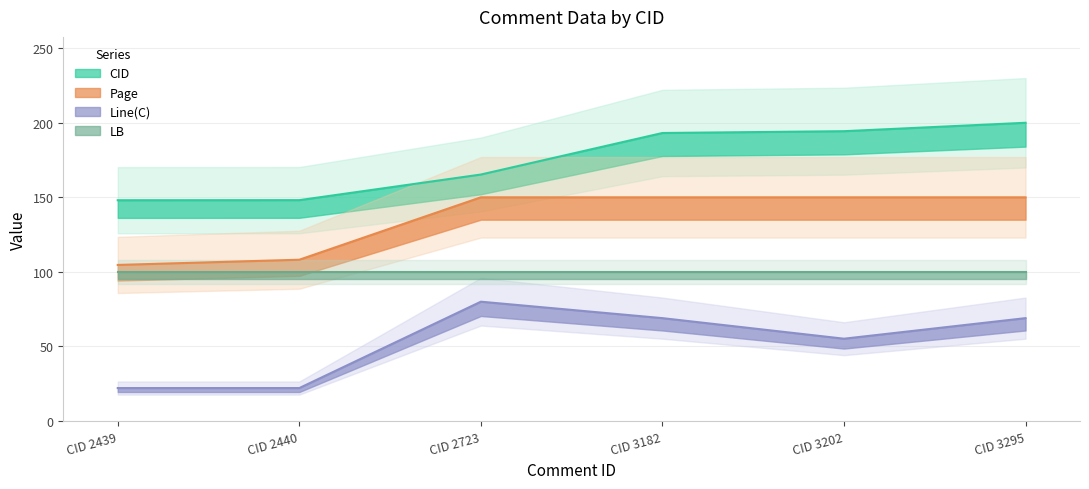

Reading right to left, what are all the values shown in this chart?

CID: CID 3295=200.0	CID 3202=194.4	CID 3182=193.1	CID 2723=165.3	CID 2440=148.1	CID 2439=148.0
Page: CID 3295=150.0	CID 3202=150.0	CID 3182=150.0	CID 2723=150.0	CID 2440=108.1	CID 2439=104.7
Line(C): CID 3295=69.0	CID 3202=55.2	CID 3182=69.0	CID 2723=80.0	CID 2440=22.1	CID 2439=22.1